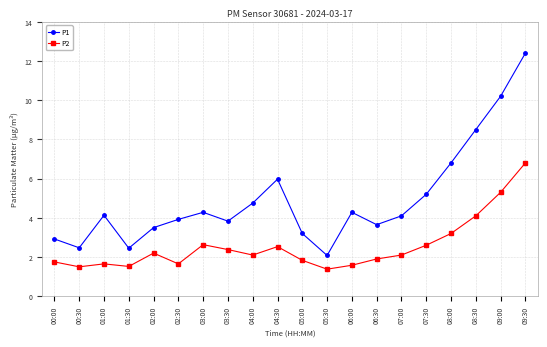

Does the chart display data point markers on the line(s)?

Yes